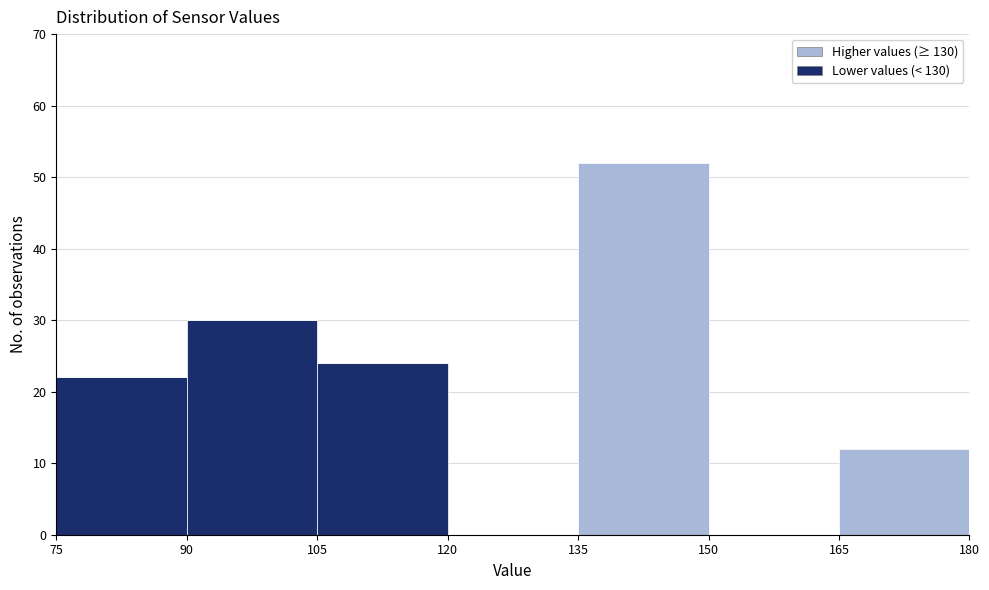

Which range on the x-axis has the tallest stacked bar (by total height)?

135 to 150